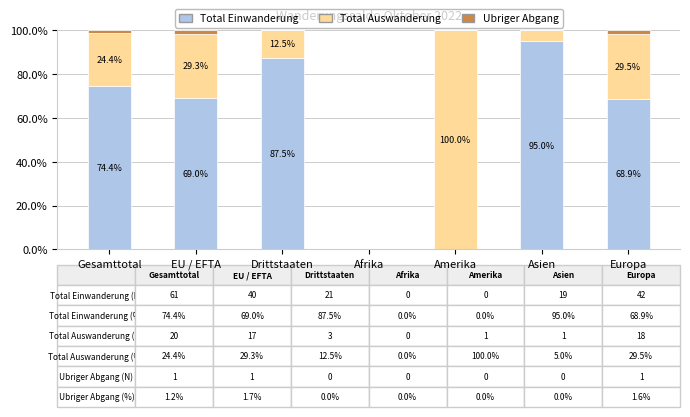

What is the maximum value for Total Einwanderung?

95.0